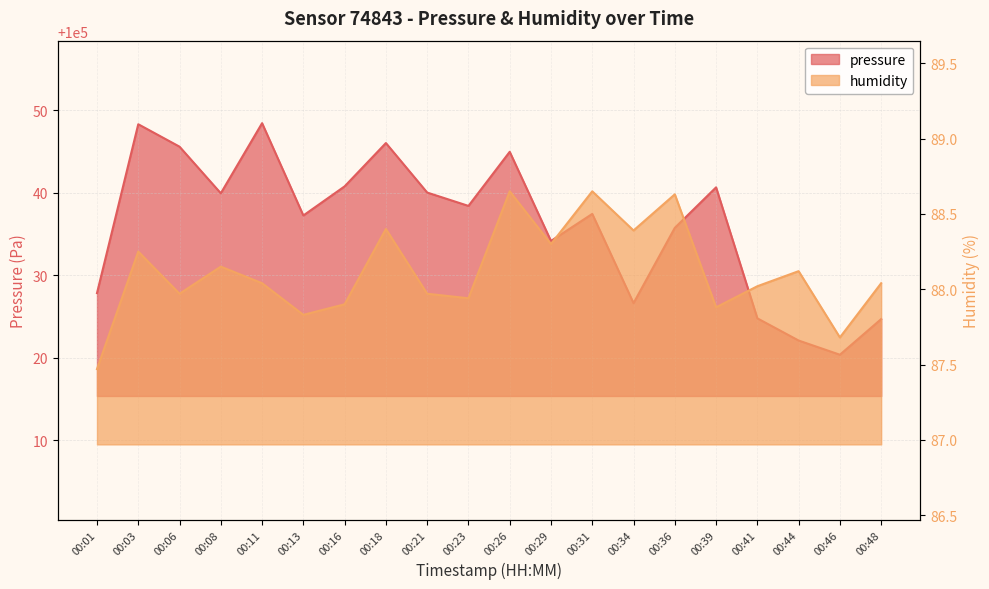

Between 00:31 and 00:36, which is larger?

00:31